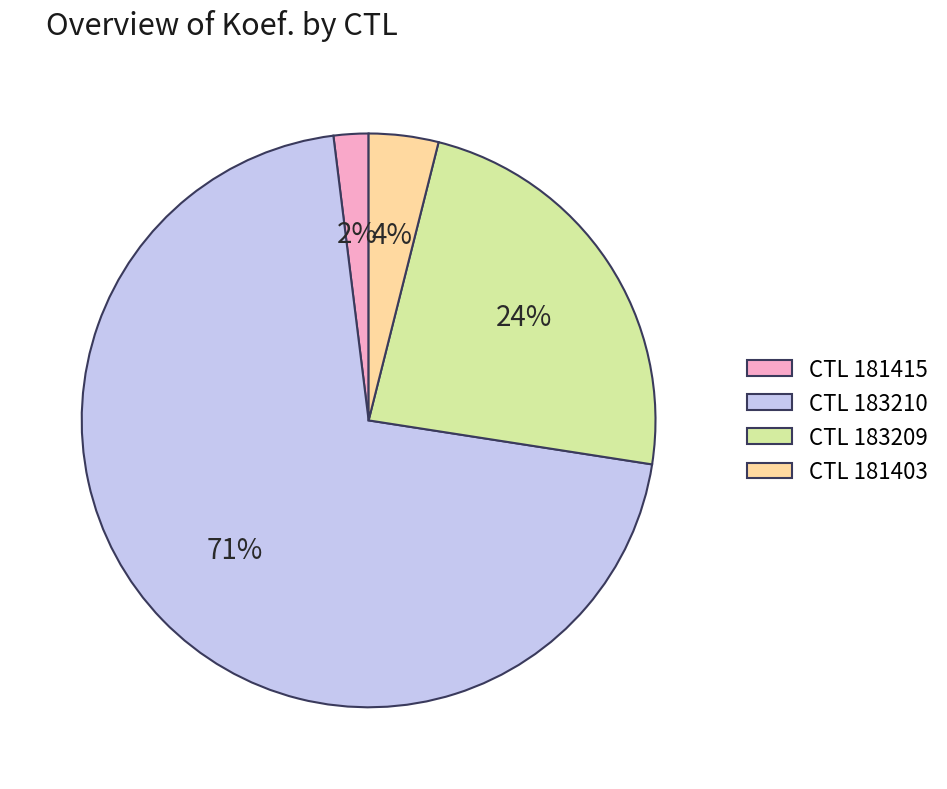

Count the number of slices in the pie.

4